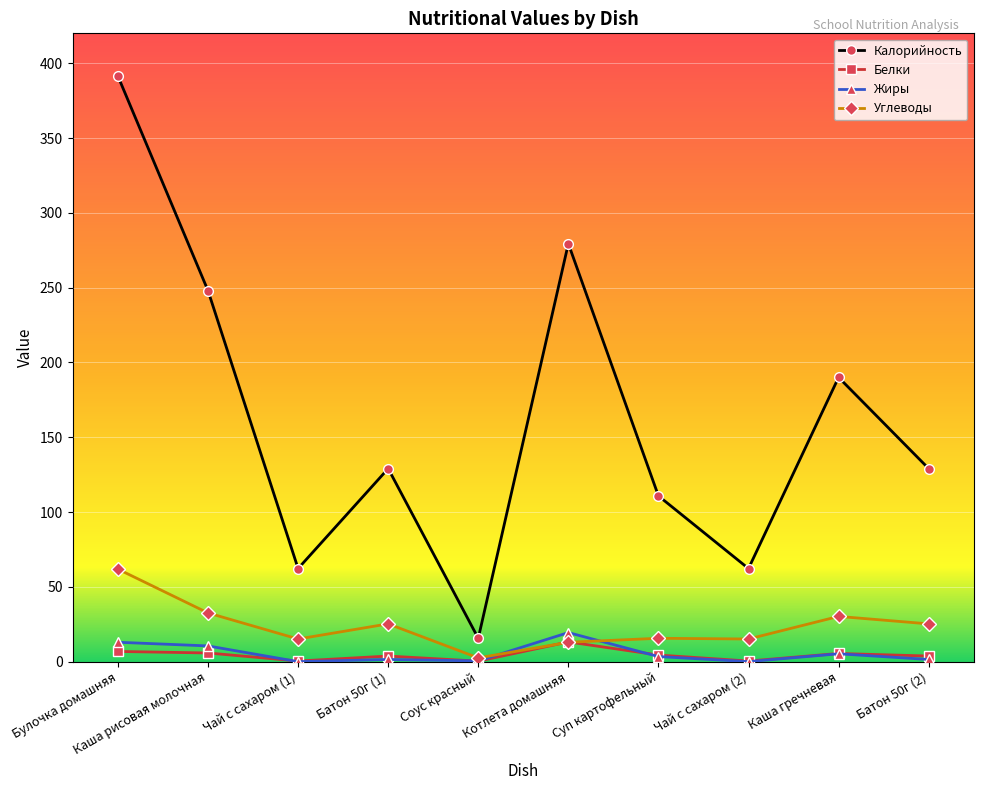

True or false: Белки and Калорийность cross at least once.

False